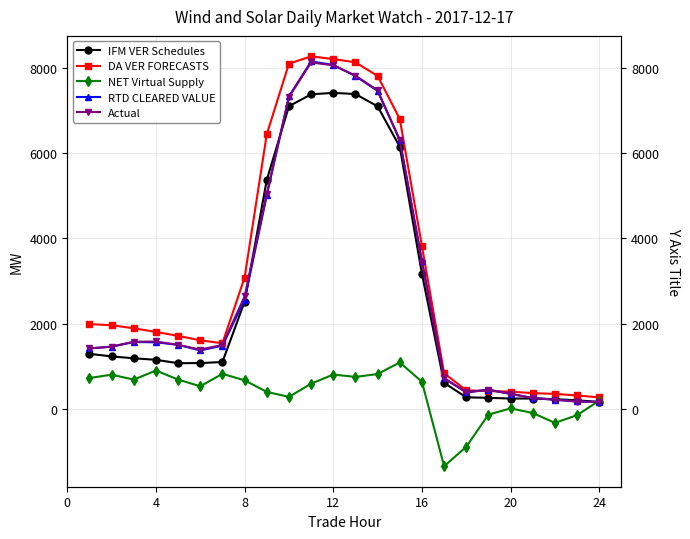

How many data points in Actual are above 1502?

12